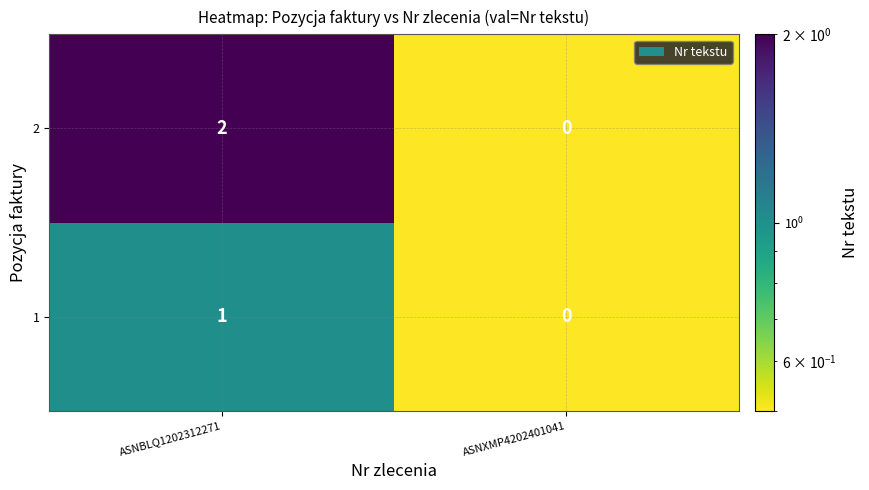

Reading left to right, what are all the values shown in this chart?

2: 2	0
1: 1	0